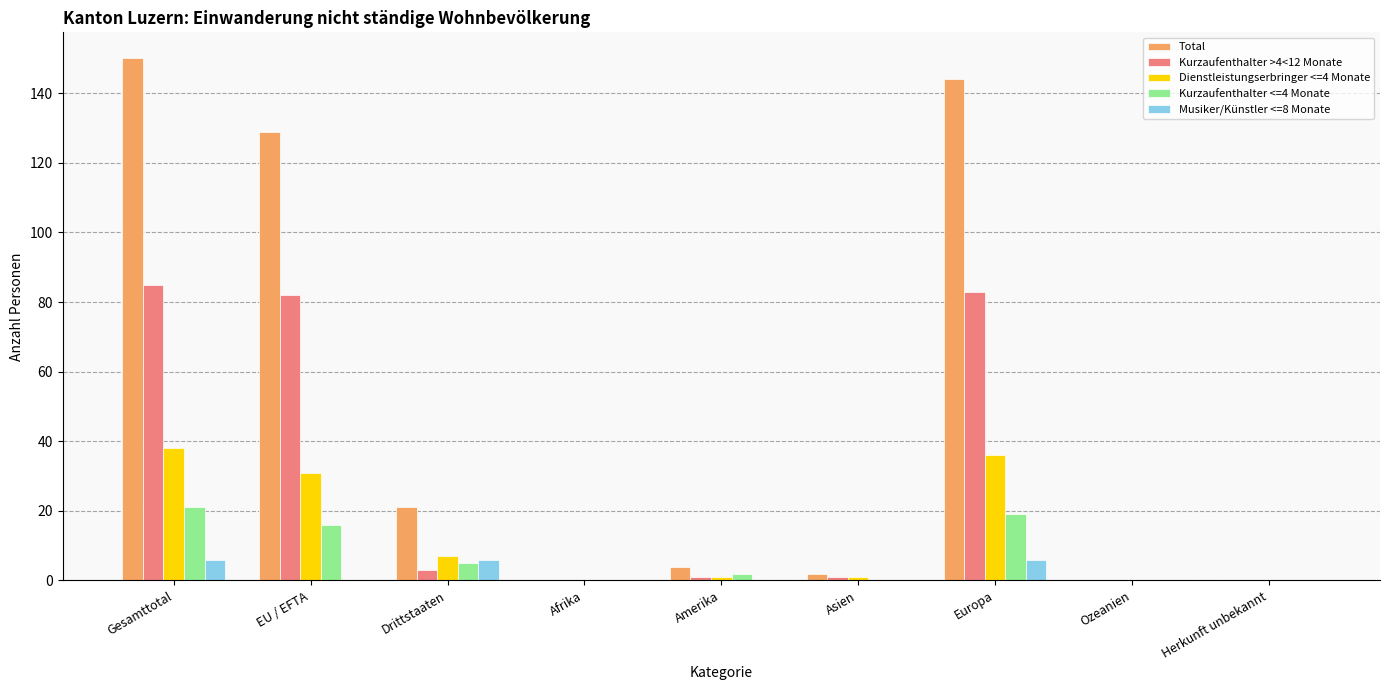

How many distinct data groups are displayed?

5